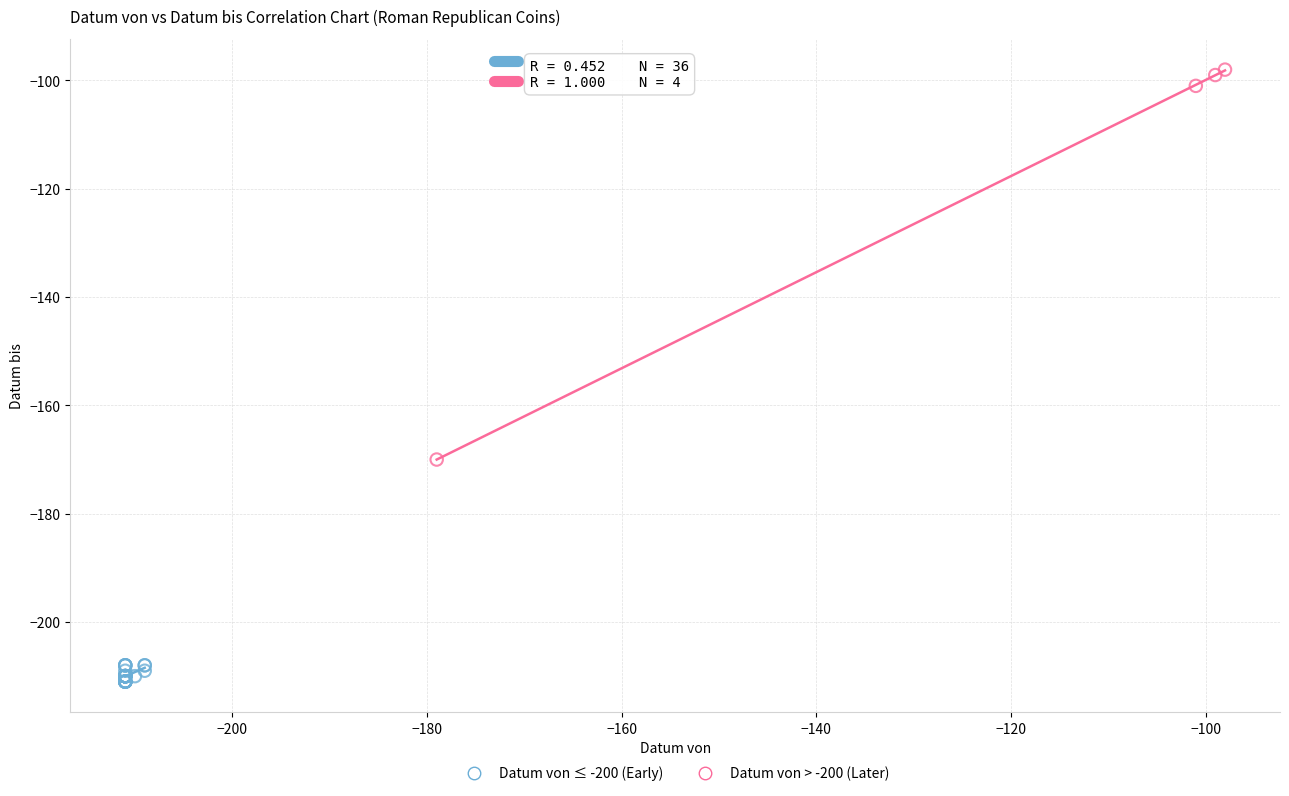

What are all the series names shown in the legend?

Datum von ≤ -200 (Early), Datum von > -200 (Later)